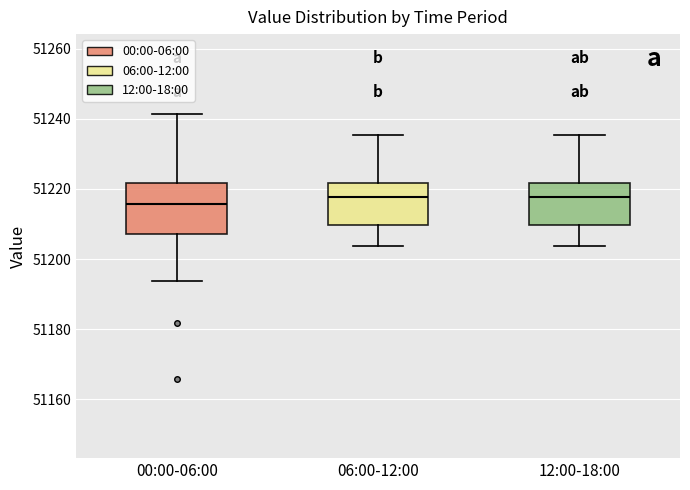

Comparing the boxes themselves (not the whiskers), which one is the tallest?

00:00-06:00